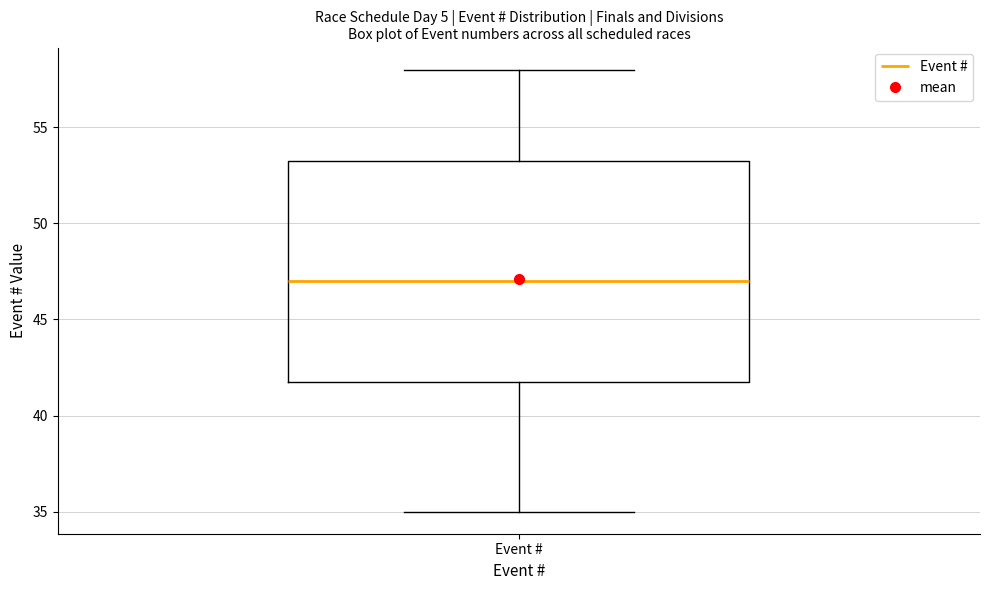

Transcribe this box plot: give where the median line is, the range the box spans, and where the two whiskers end, as read against the y-axis. The values are not printed on the chart, so give them approximately, as read against the axis.

median 47.0, box 42.0 to 53.5, whiskers 35.0 to 58.0